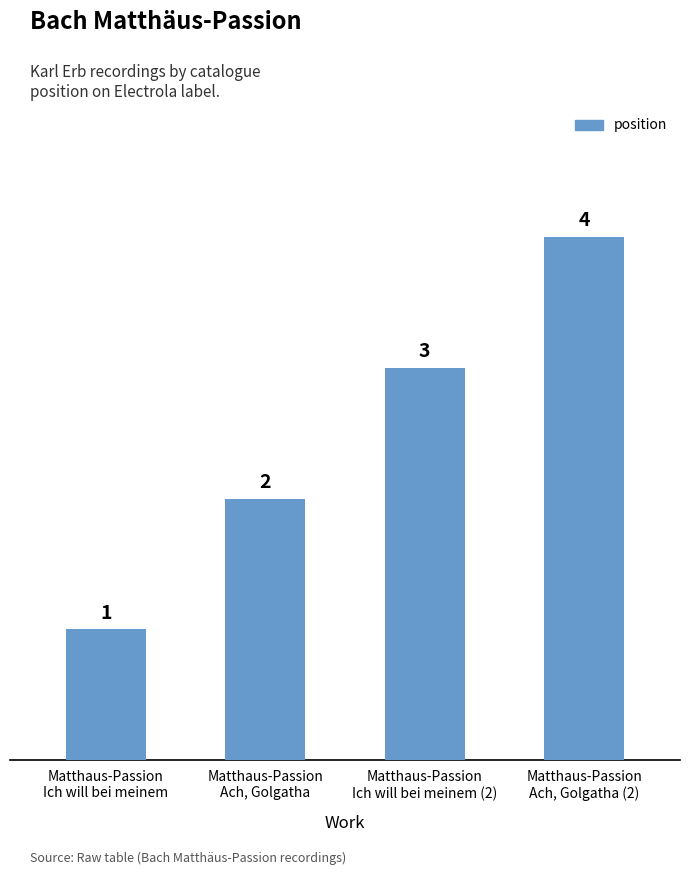

Are the bars horizontal?

No